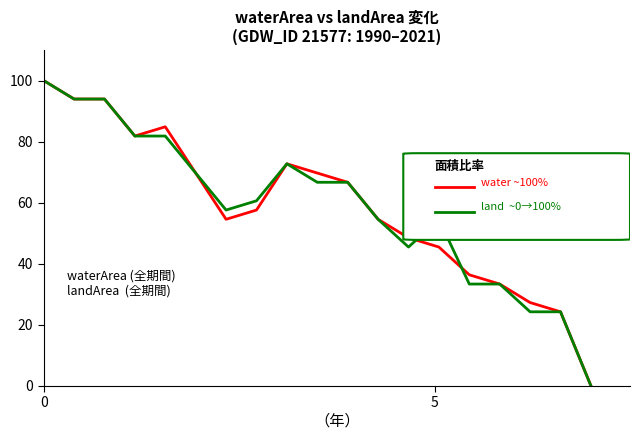

What is the greatest value displayed?

100.0